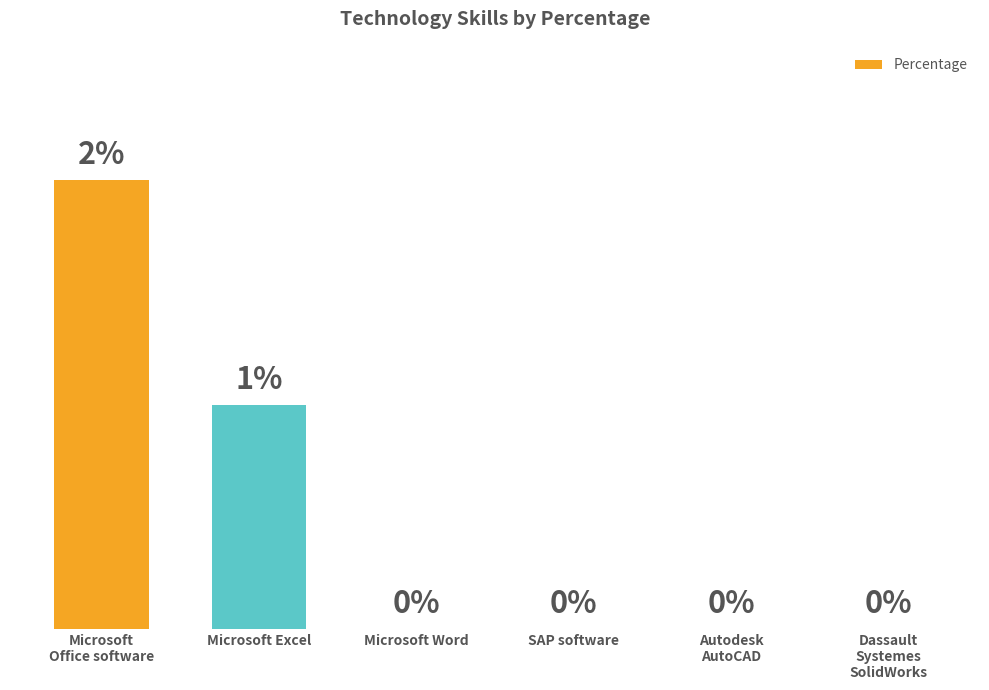

Are the bars grouped side by side (vs. stacked)?

No